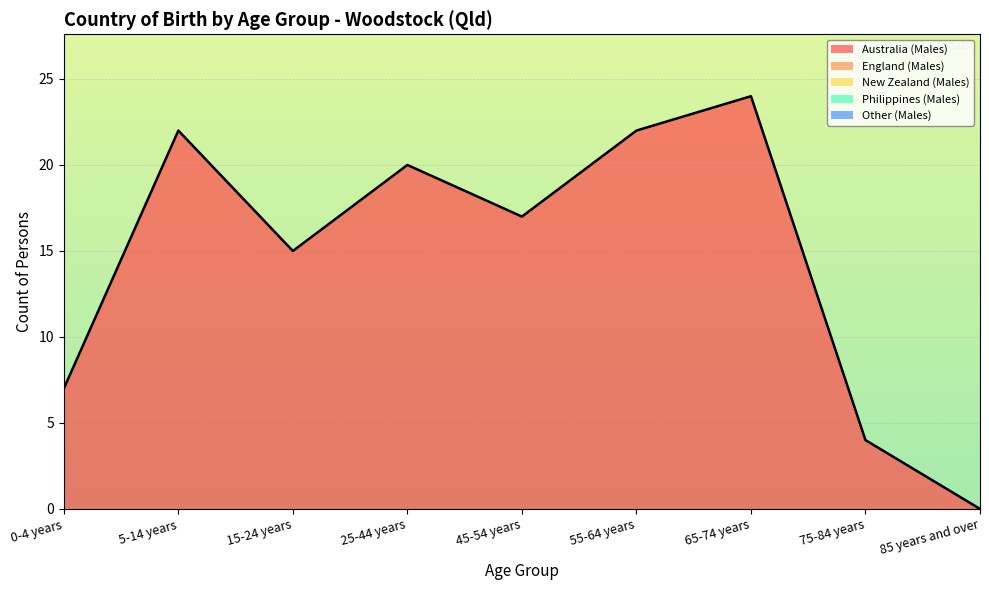

Reading left to right, transcribe all the data shown in this chart.

Australia (Males): 0-4 years=7	5-14 years=22	15-24 years=15	25-44 years=20	45-54 years=17	55-64 years=22	65-74 years=24	75-84 years=4	85 years and over=0
England (Males): 0-4 years=0	5-14 years=0	15-24 years=0	25-44 years=0	45-54 years=0	55-64 years=0	65-74 years=0	75-84 years=0	85 years and over=0
New Zealand (Males): 0-4 years=0	5-14 years=0	15-24 years=0	25-44 years=0	45-54 years=0	55-64 years=0	65-74 years=0	75-84 years=0	85 years and over=0
Philippines (Males): 0-4 years=0	5-14 years=0	15-24 years=0	25-44 years=0	45-54 years=0	55-64 years=0	65-74 years=0	75-84 years=0	85 years and over=0
Other (Males): 0-4 years=0	5-14 years=0	15-24 years=0	25-44 years=0	45-54 years=0	55-64 years=0	65-74 years=0	75-84 years=0	85 years and over=0